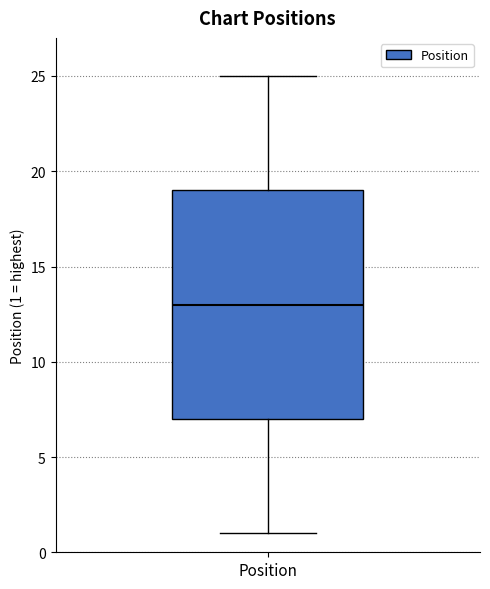

Read this box plot against the y-axis: the position of the median line, the range covered by the box, and the ends of both whiskers. The values are not printed on the chart, so give them approximately, as read against the axis.

median 13, box 7 to 19, whiskers 1 to 25